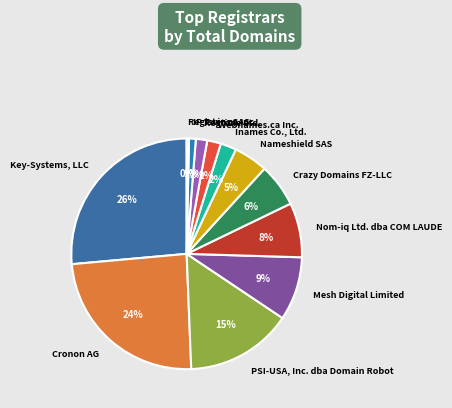

The Inames Co., Ltd. slice represents 2% of the pie. True or false?

True